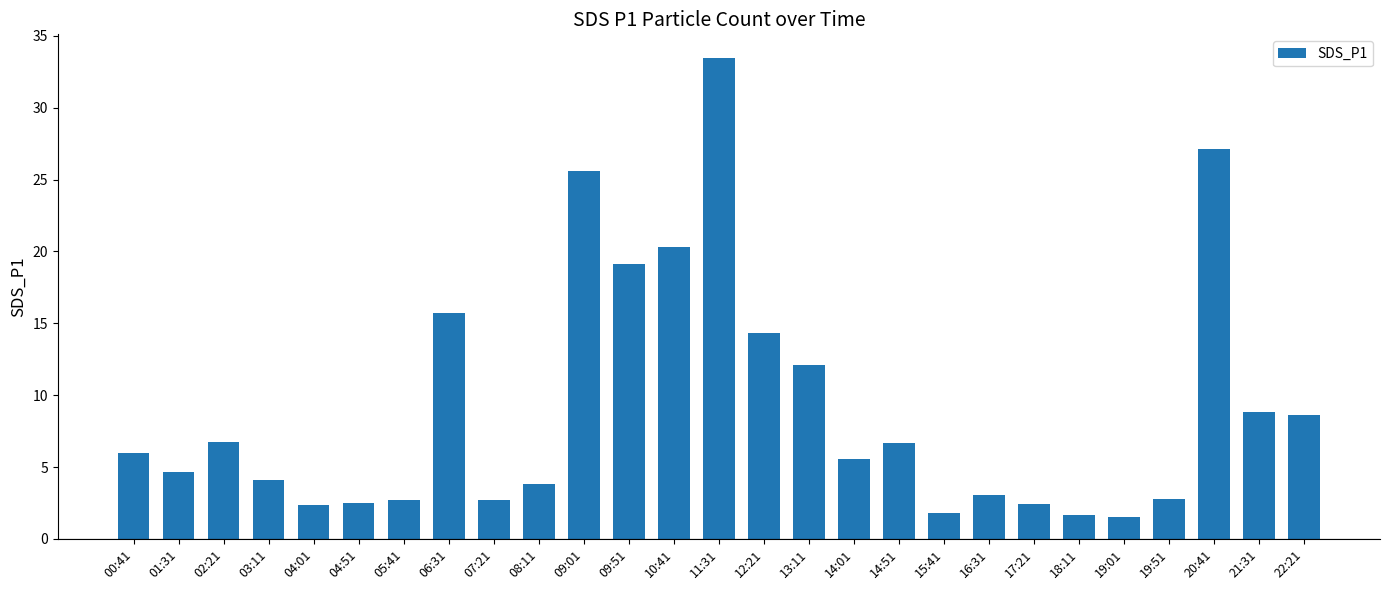

What is the greatest value displayed?

33.4